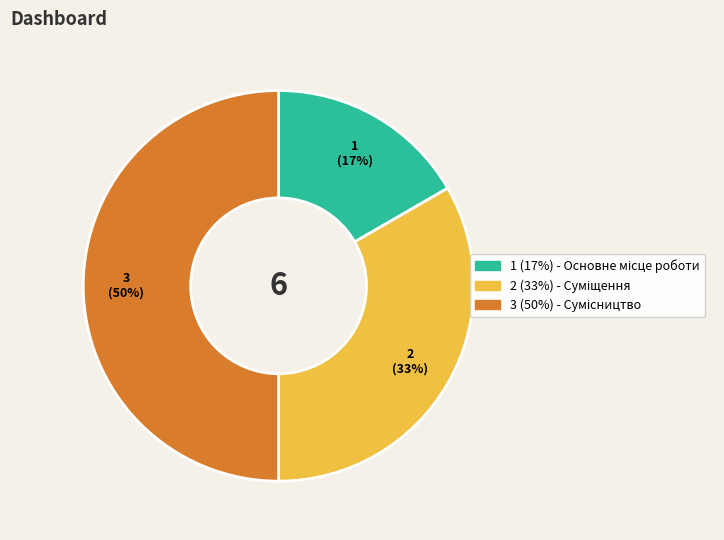

To the nearest percent, what is the difference between the largest and smallest slice percentages?

33%